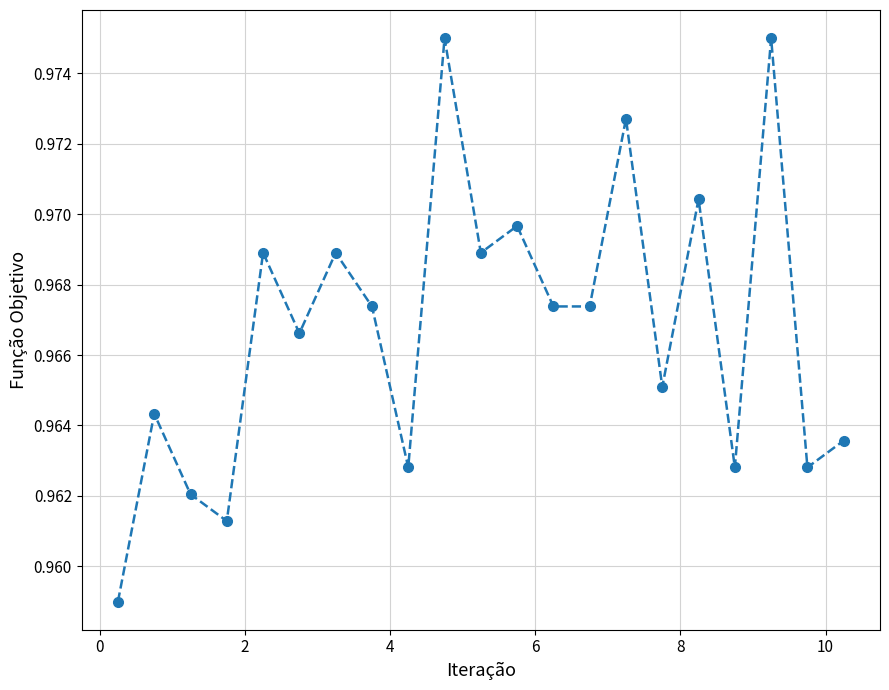

Does the chart have visible grid lines?

Yes